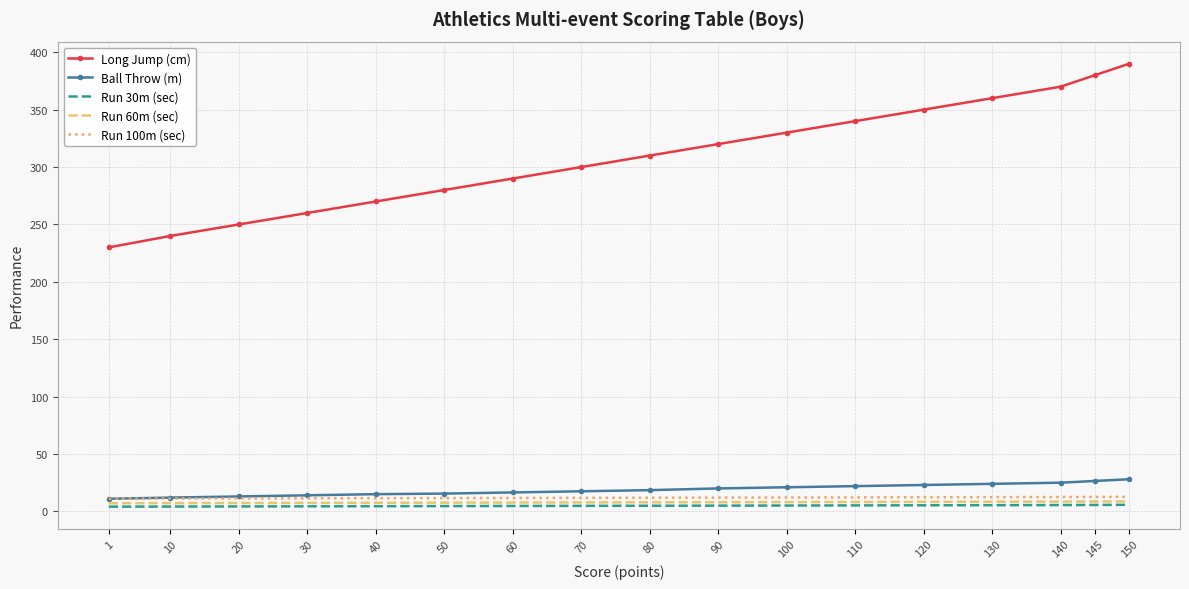

What is the greatest value displayed?

390.0